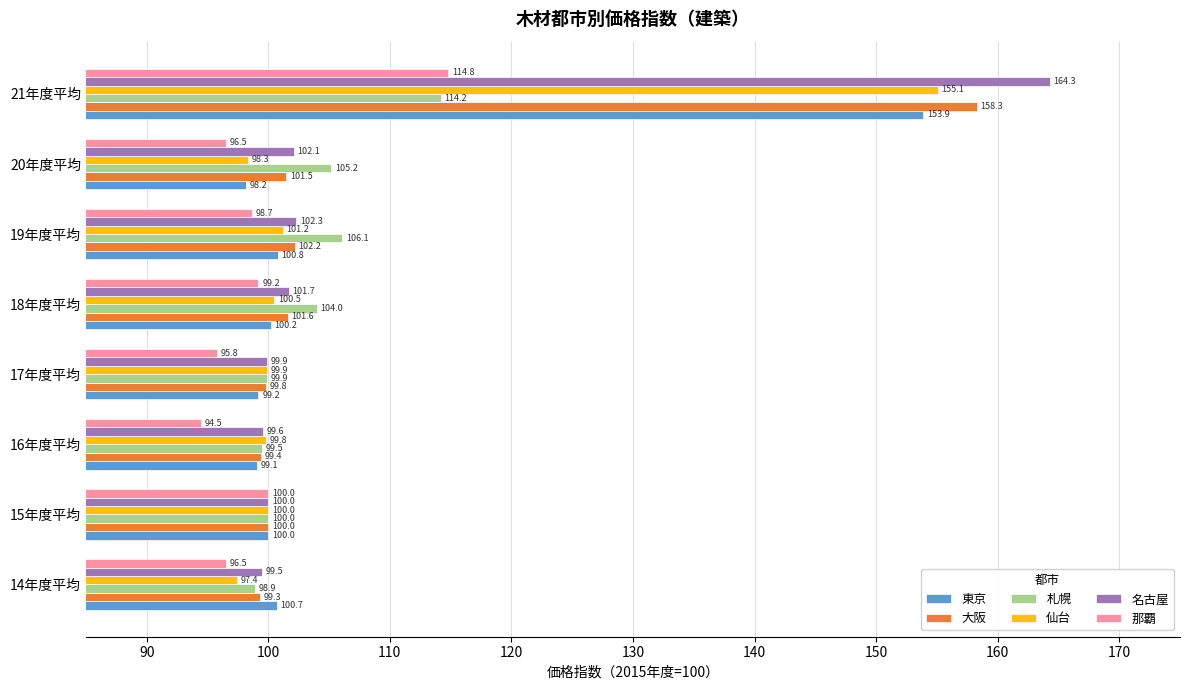

Where is 大阪 nearest to the value 128?

19年度平均